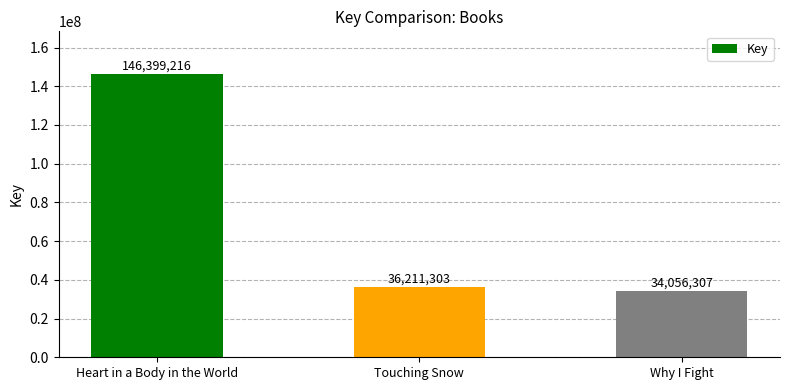

How many bars are there in total?

3